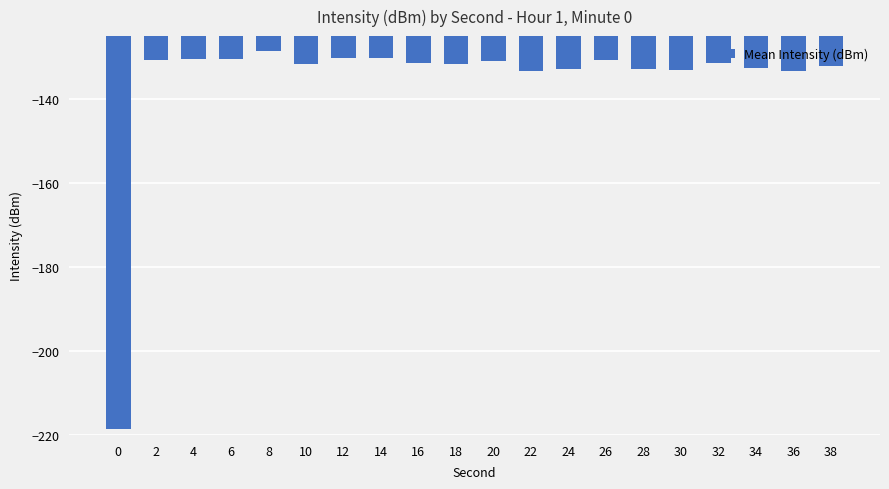

What is the change in value from 22 to 34?

+0.6